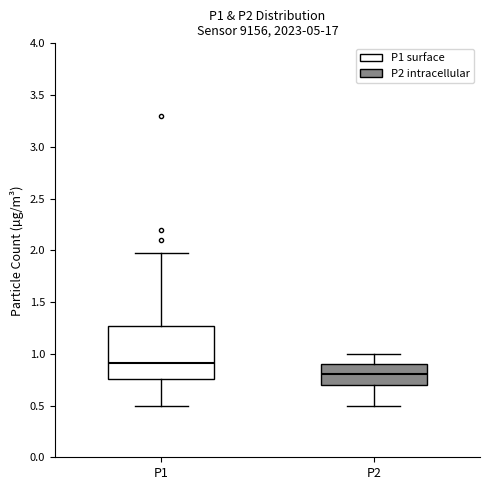

Reading left to right, transcribe this box plot: for each box, give where its median line is, the range the box spans, and where its two whiskers end, as read against the y-axis. The values are not printed on the chart, so give them approximately, as read against the axis.

P1: median 0.90, box 0.75 to 1.25, whiskers 0.50 to 1.95
P2: median 0.80, box 0.70 to 0.90, whiskers 0.50 to 1.00